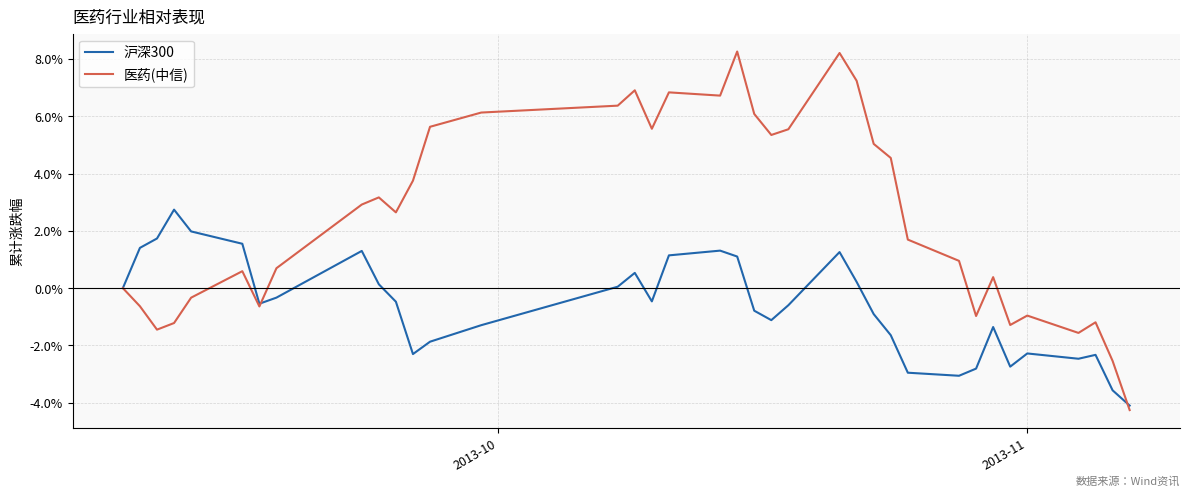

What are all the series names shown in the legend?

沪深300, 医药(中信)